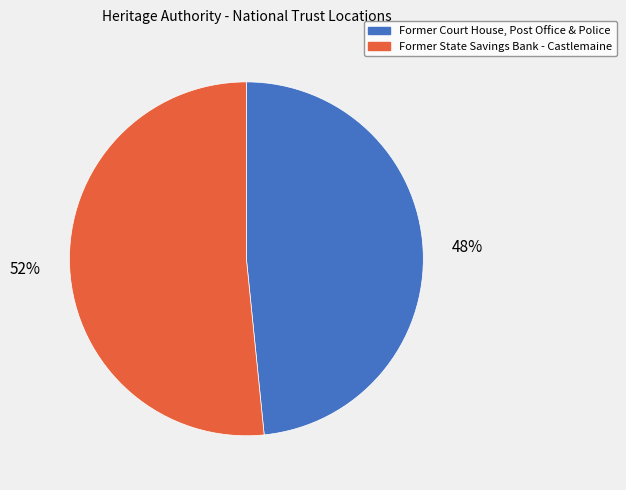

Is there any slice that represents more than half of the pie?

Yes